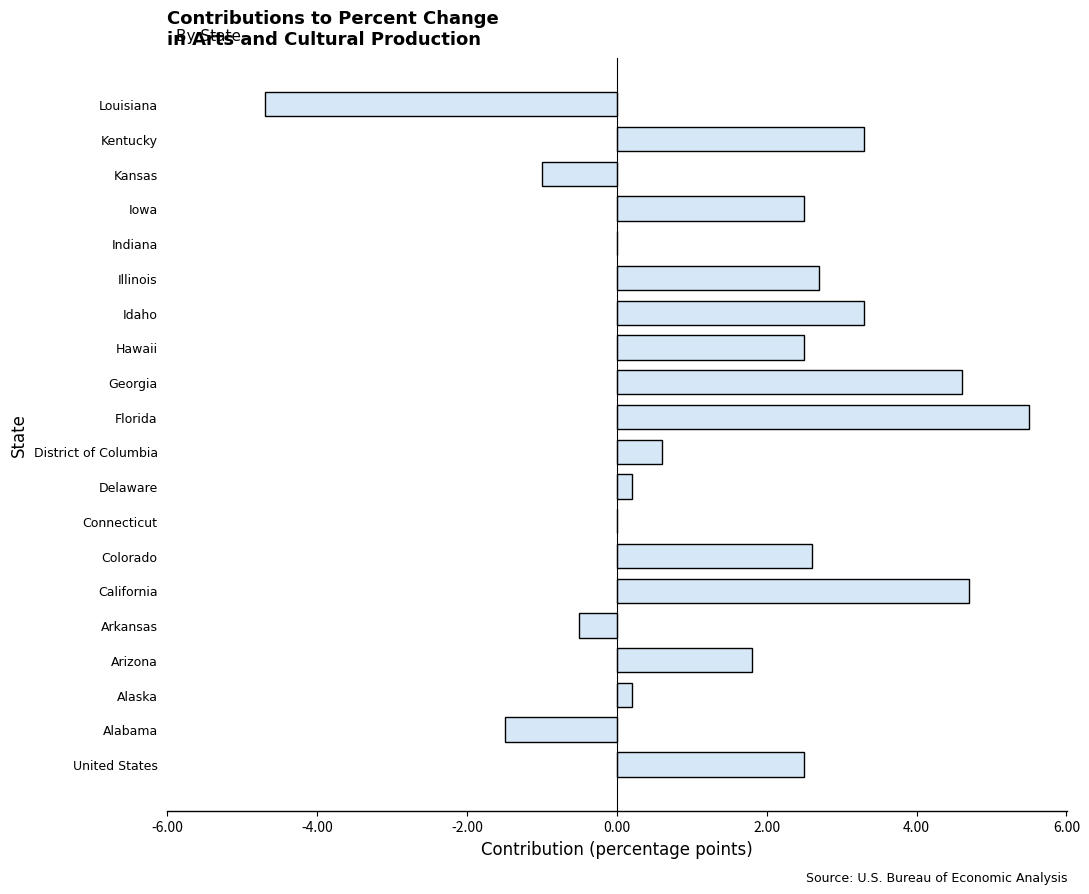

Are the bars horizontal?

Yes